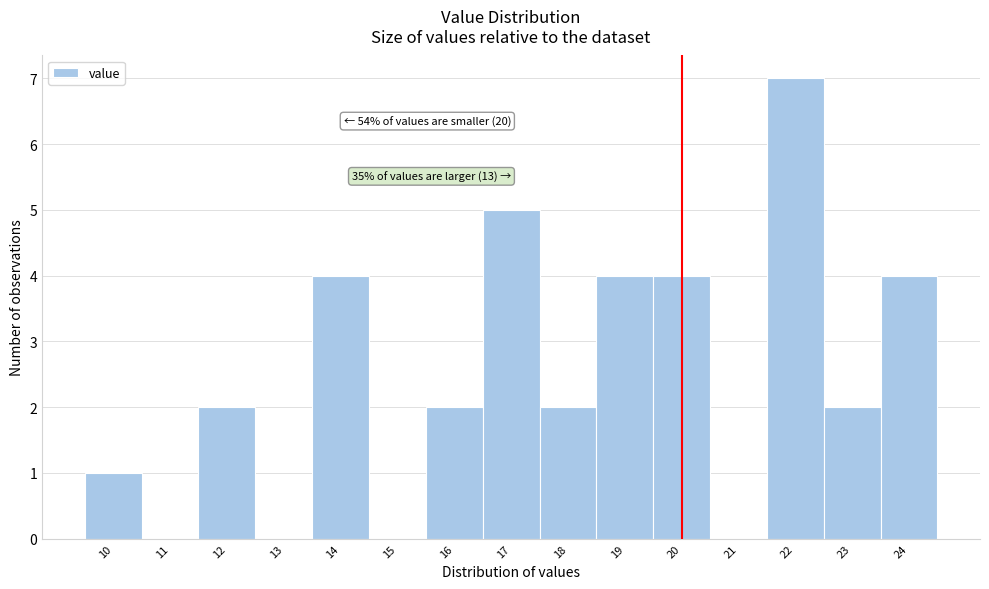

Which range on the x-axis has the tallest bar?

21.5 to 22.5